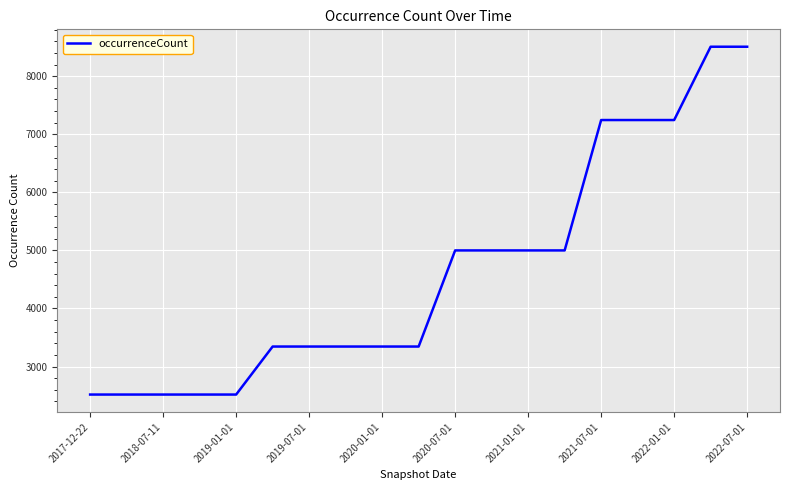

What is the difference between the maximum and minimum values?

5992